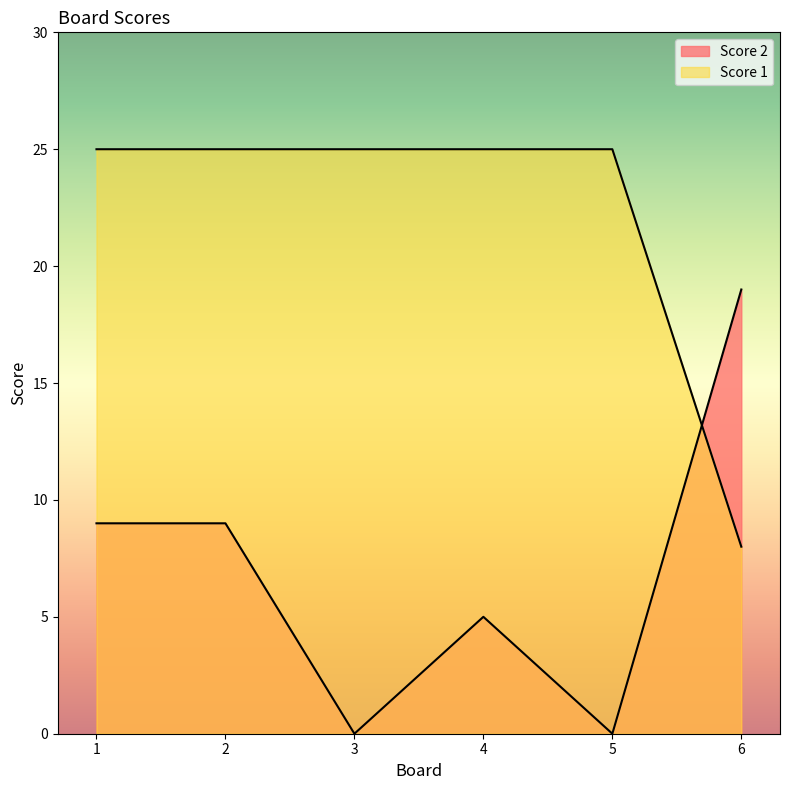

What is the greatest value displayed?

25